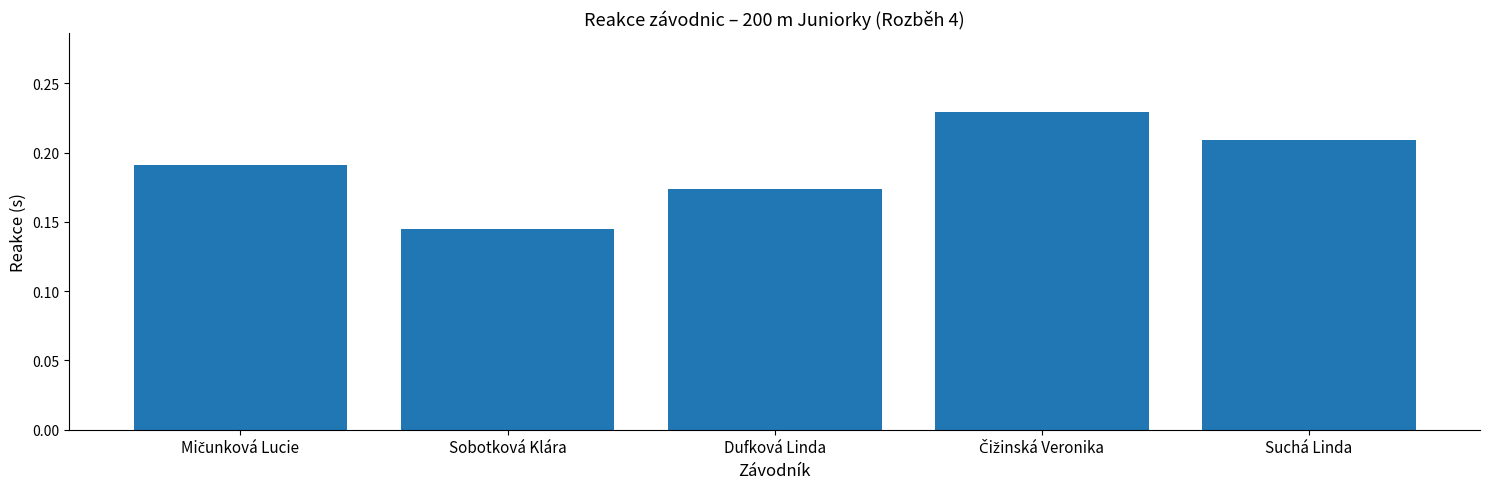

What is the sum of all values?

0.9